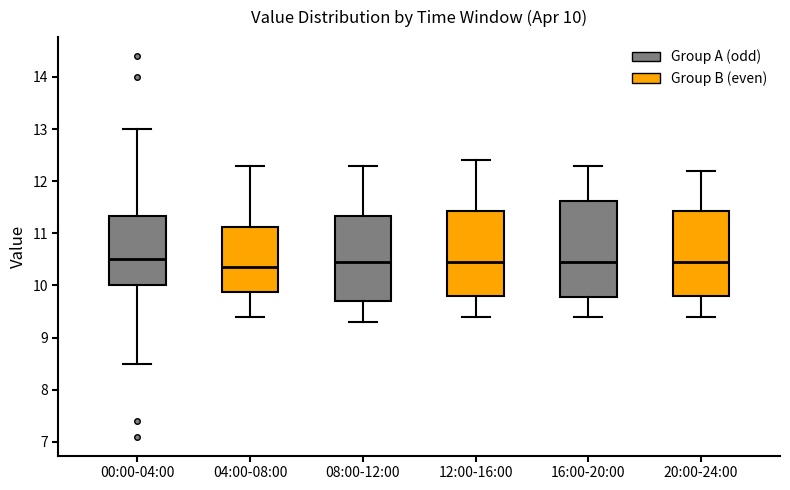

Comparing the boxes themselves (not the whiskers), which one is the tallest?

16:00-20:00